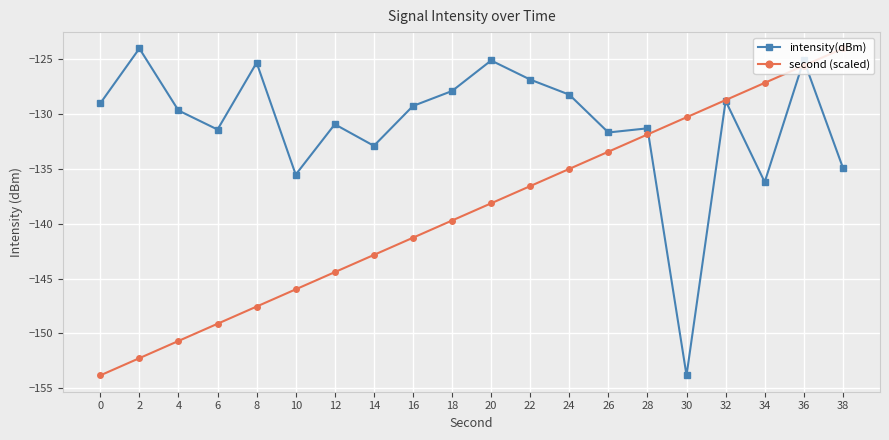

True or false: intensity(dBm) and second (scaled) cross at least once.

True